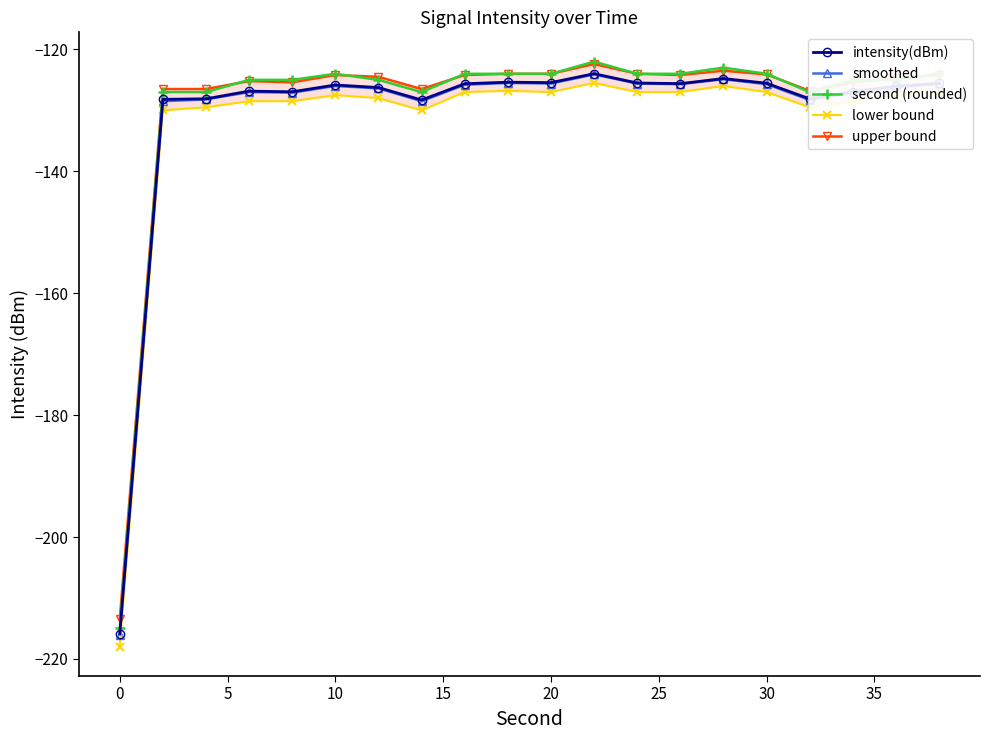

True or false: smoothed has a value of -126.0 at 10.

True